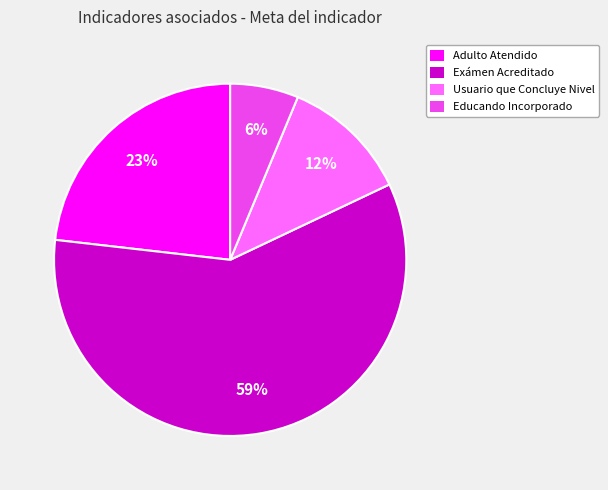

Is there any slice that represents more than half of the pie?

Yes